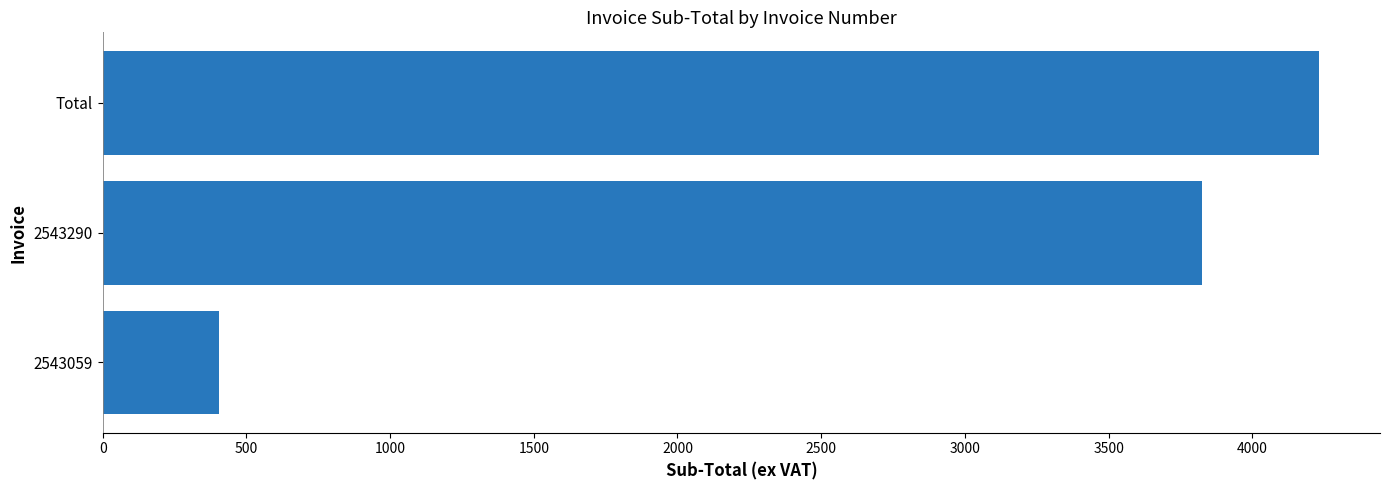

What value does the data have at 2543059?

406.2